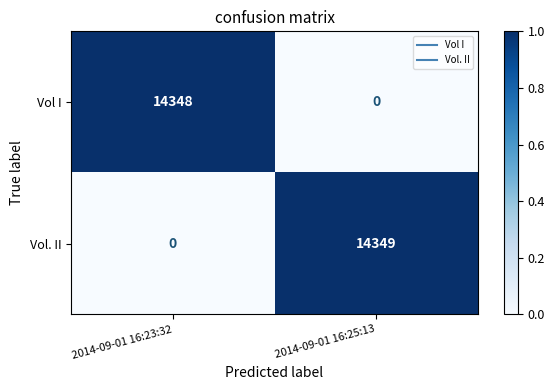

What is the total value across all series at 2014-09-01 16:23:32?

14348